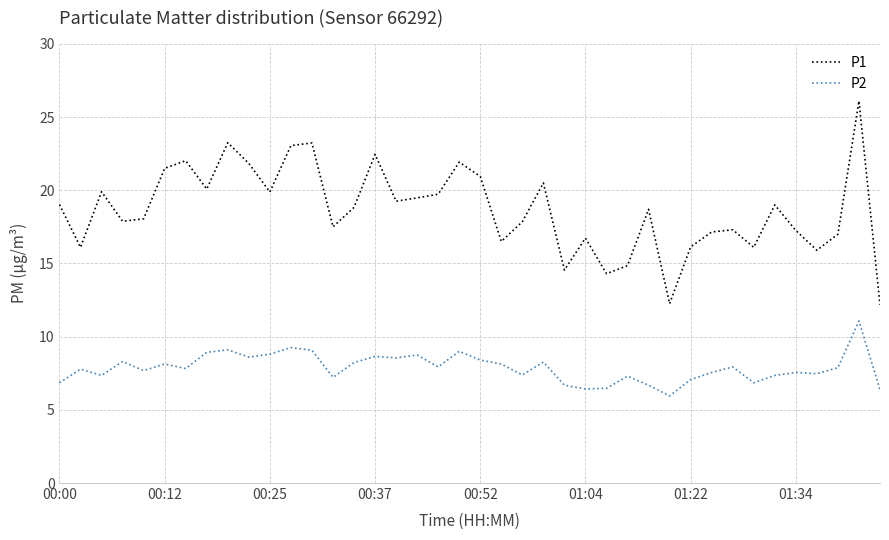

Which series has the largest total across all categories?

P1